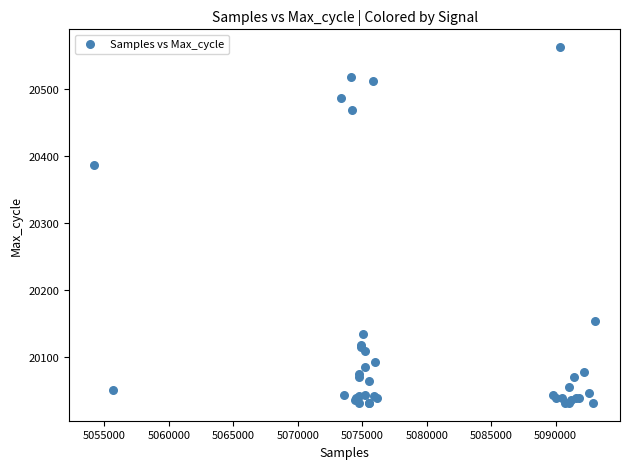

What Y value in the scatter plot is closest to 20297?

20387